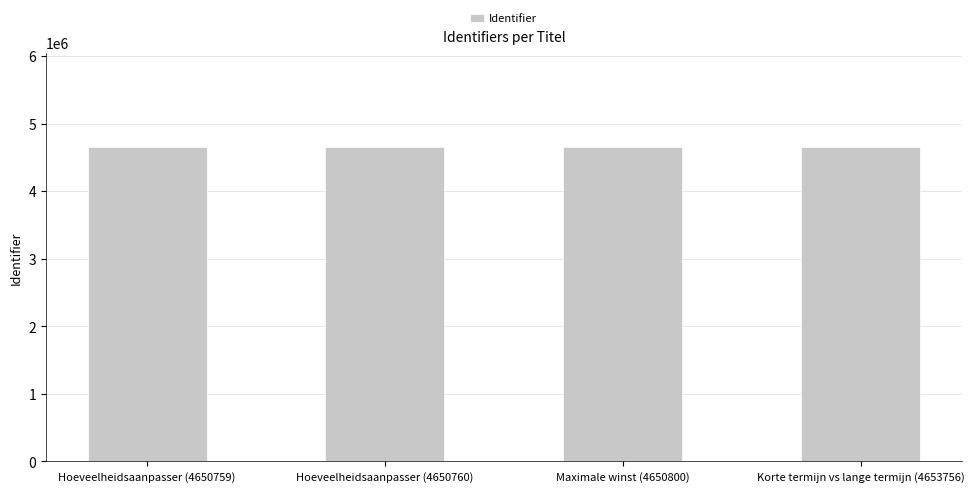

What is the label of the 4th bar from the right?

Hoeveelheidsaanpasser (4650759)